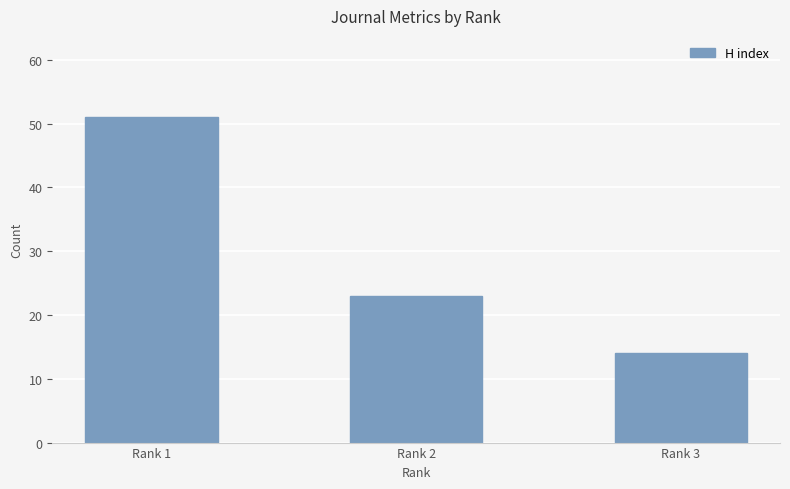

What is the sum of all values?

88